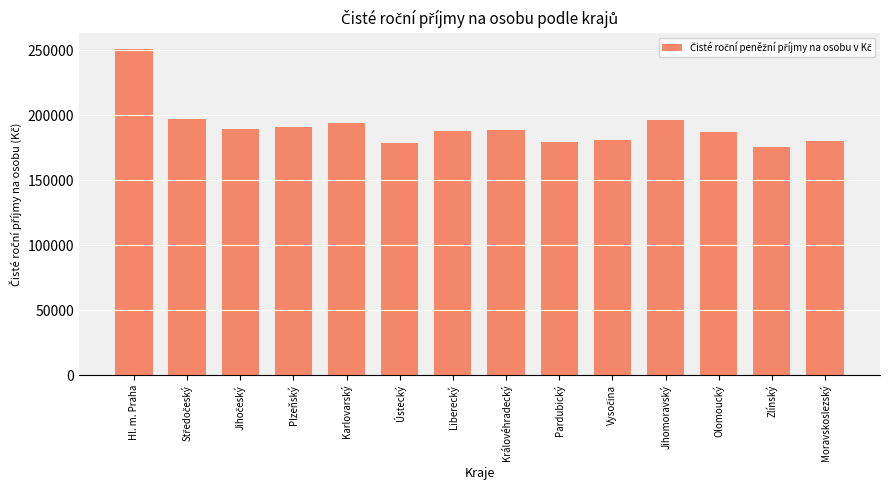

Between Olomoucký and Zlínský, which is larger?

Olomoucký